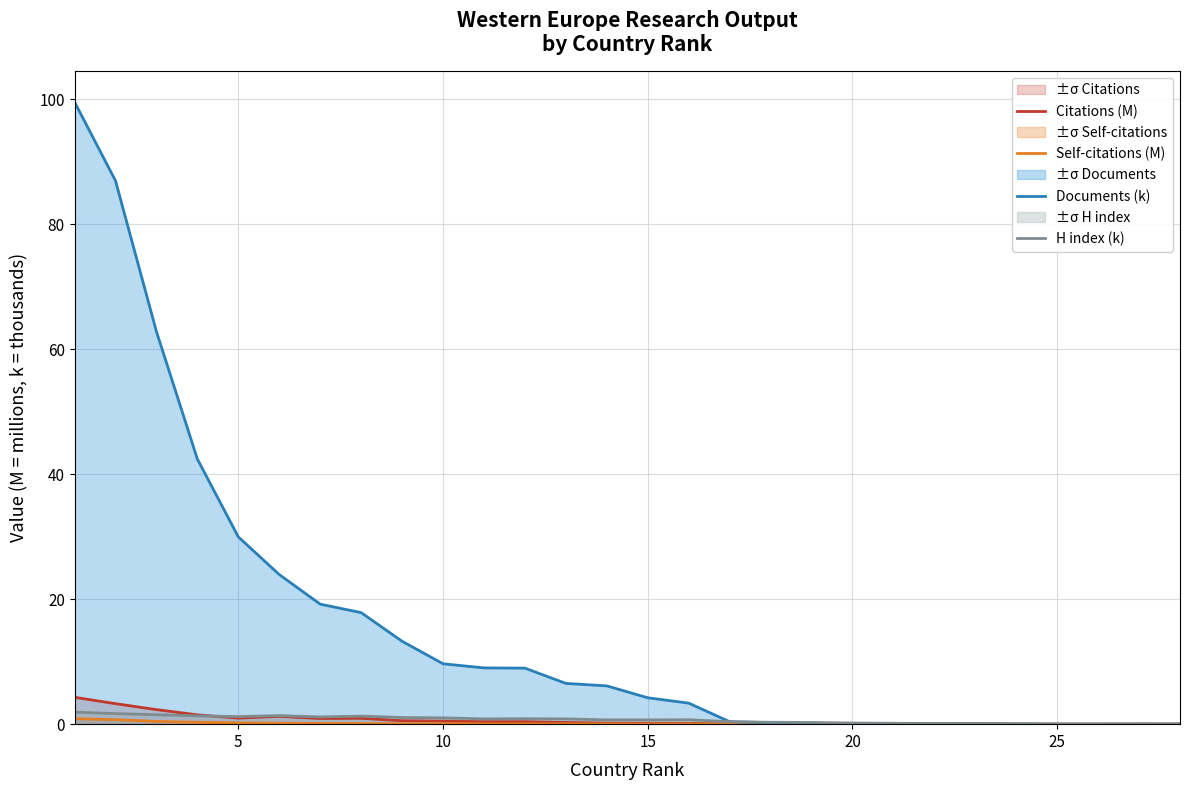

What is the greatest value displayed?

99.6